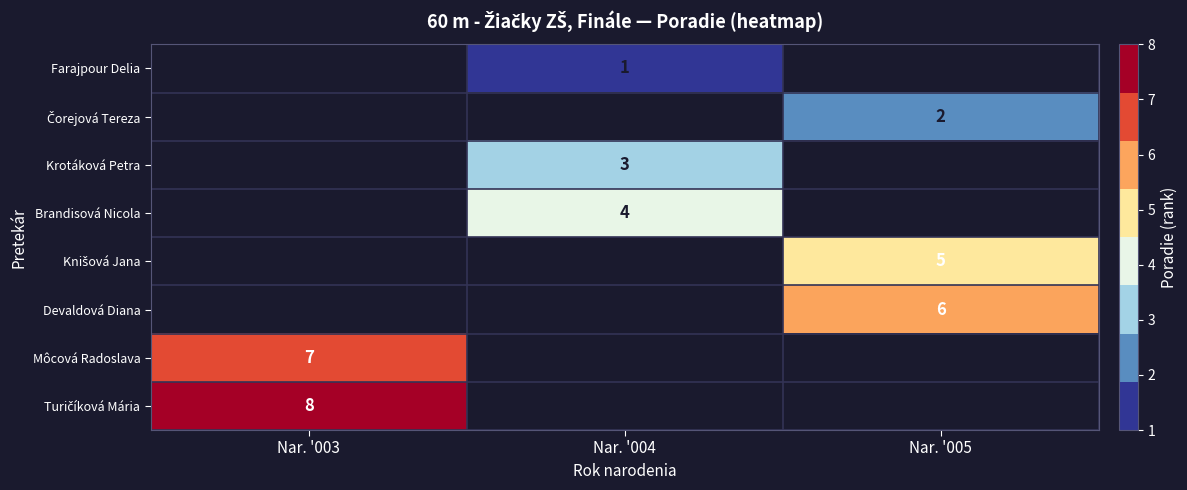

How many data points does each series have?

3